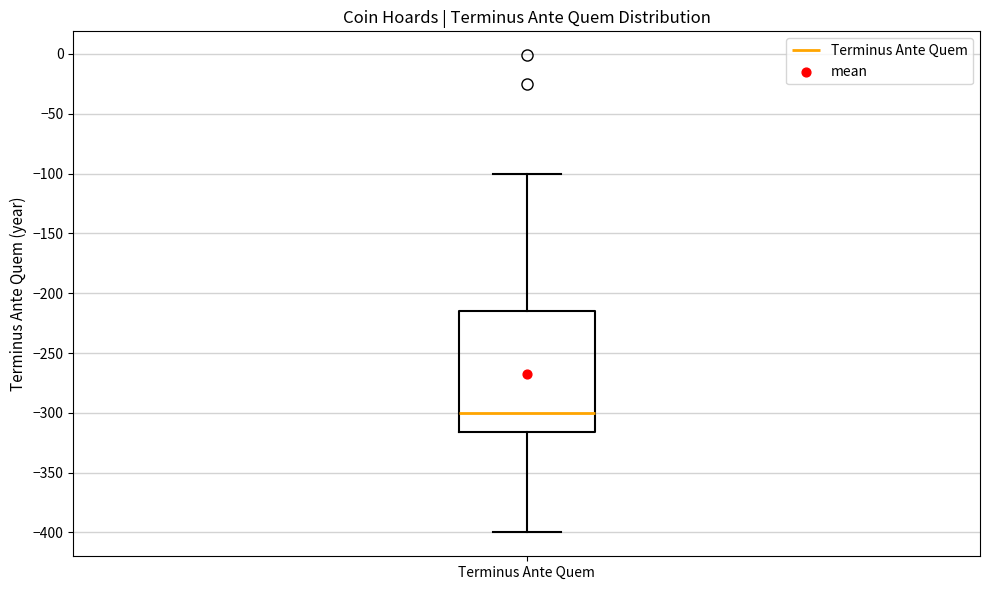

Where does the median line of the box for Terminus Ante Quem sit on the y-axis? The values are not printed on the chart, so give them approximately, as read against the axis.

-300